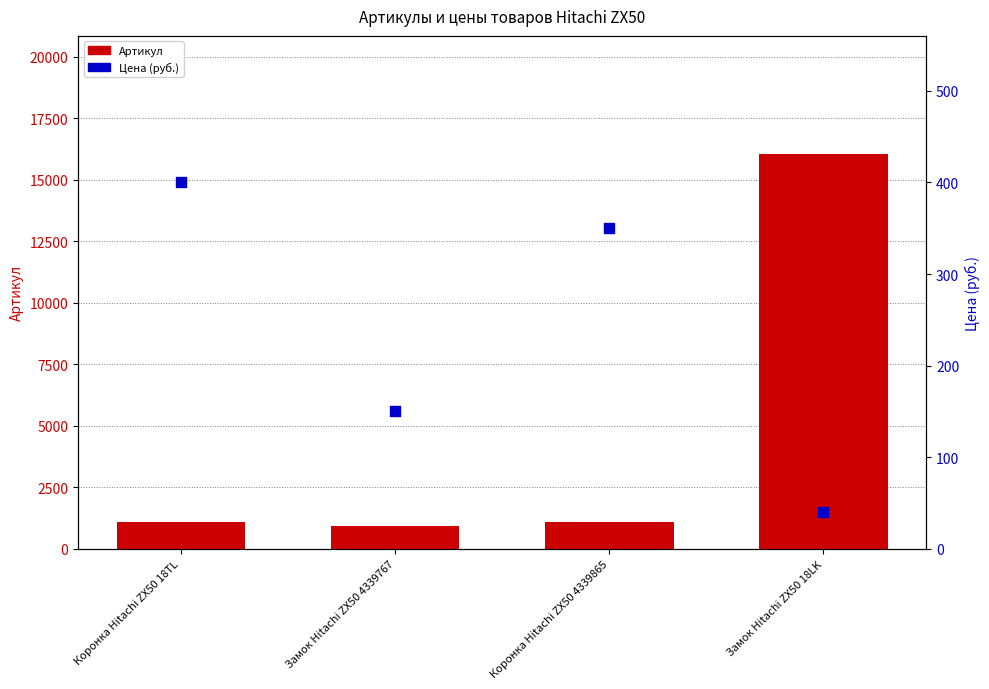

Which series has the largest total across all categories?

Артикул